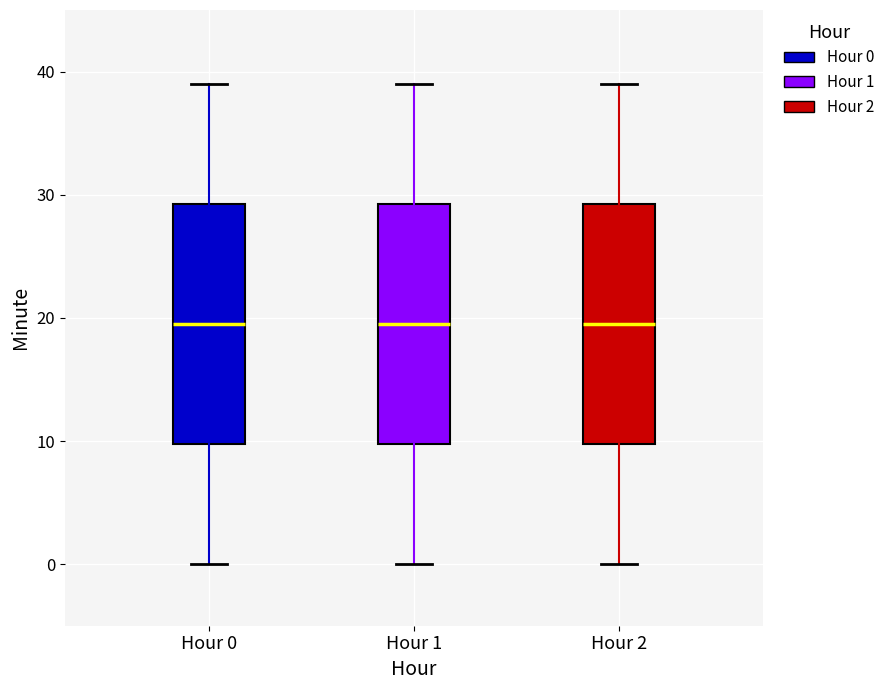

Reading left to right, transcribe this box plot: for each box, give where its median line is, the range the box spans, and where its two whiskers end, as read against the y-axis. The values are not printed on the chart, so give them approximately, as read against the axis.

Hour 0: median 20, box 10 to 29, whiskers 0 to 39
Hour 1: median 20, box 10 to 29, whiskers 0 to 39
Hour 2: median 20, box 10 to 29, whiskers 0 to 39